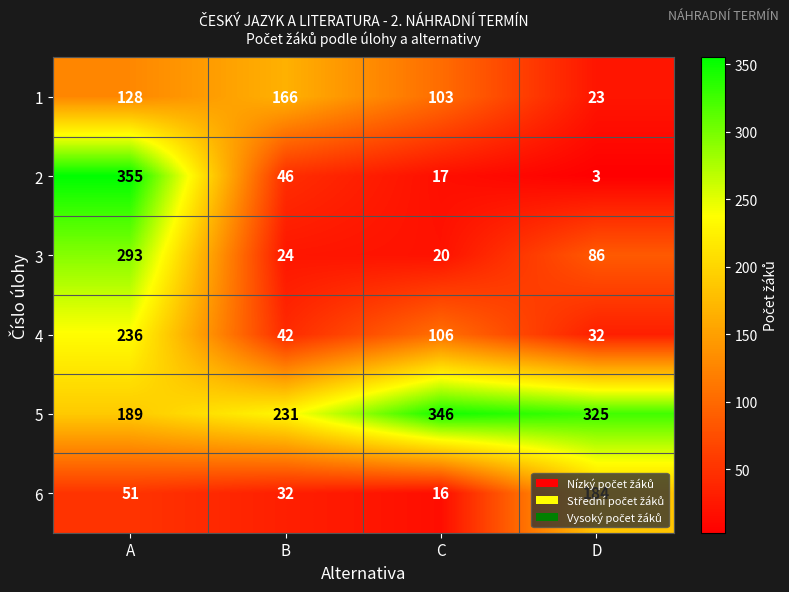

Which category has the lowest value in the 3 series?

C